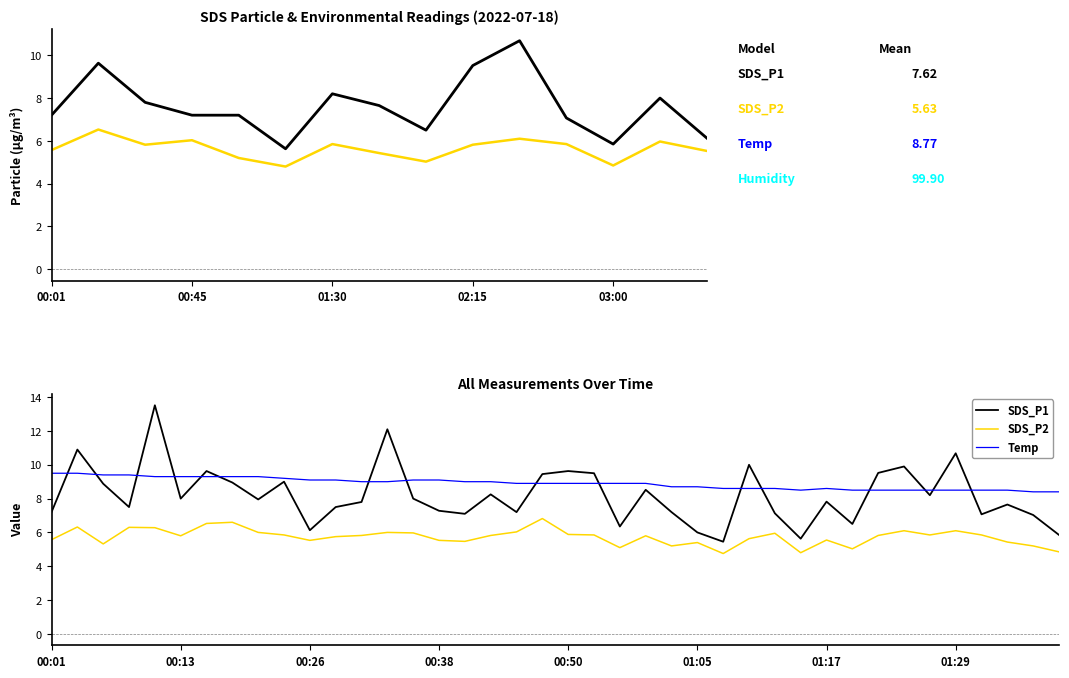

True or false: SDS_P2 has a value of 3.6 at 7.

False